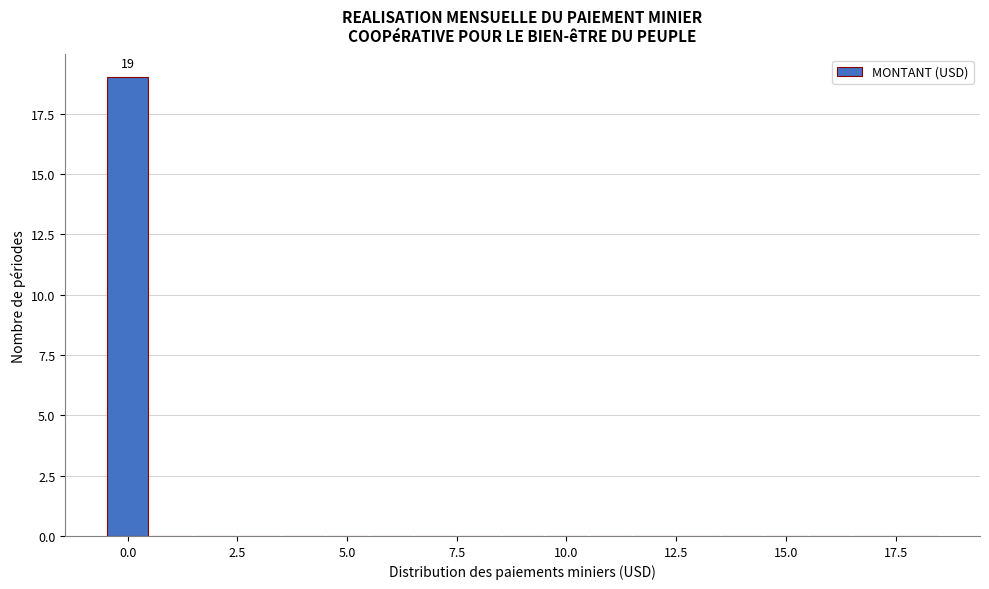

Around what value on the x-axis is the tallest bar? Give the approximate position of its centre, as read against the axis.

0.0